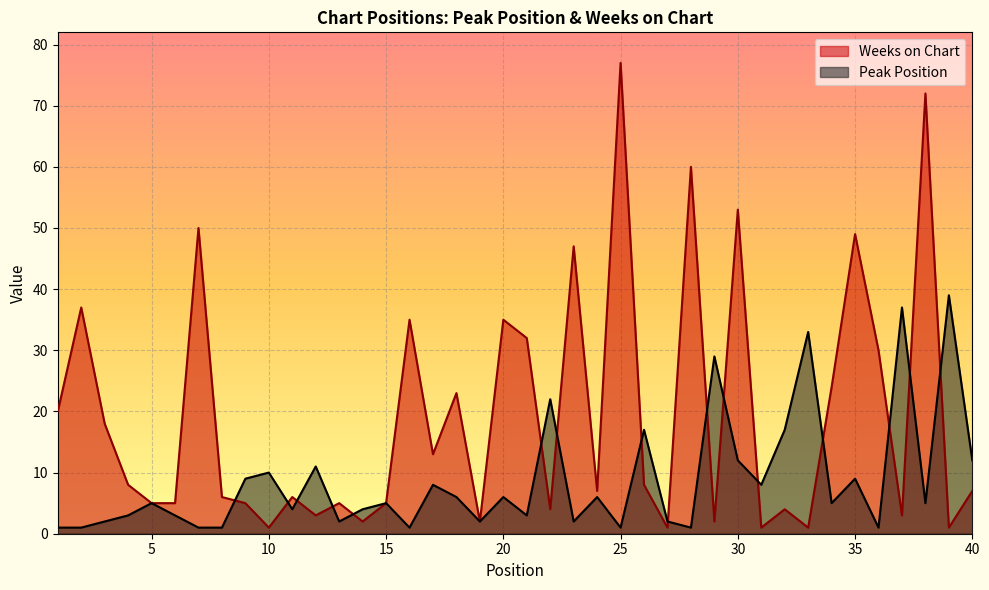

Which series has the largest range (max minus min)?

Weeks on Chart